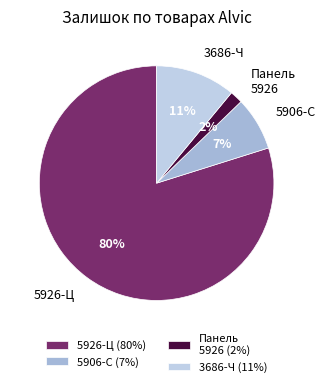

Which slice is the largest?

5926-Ц (80%)